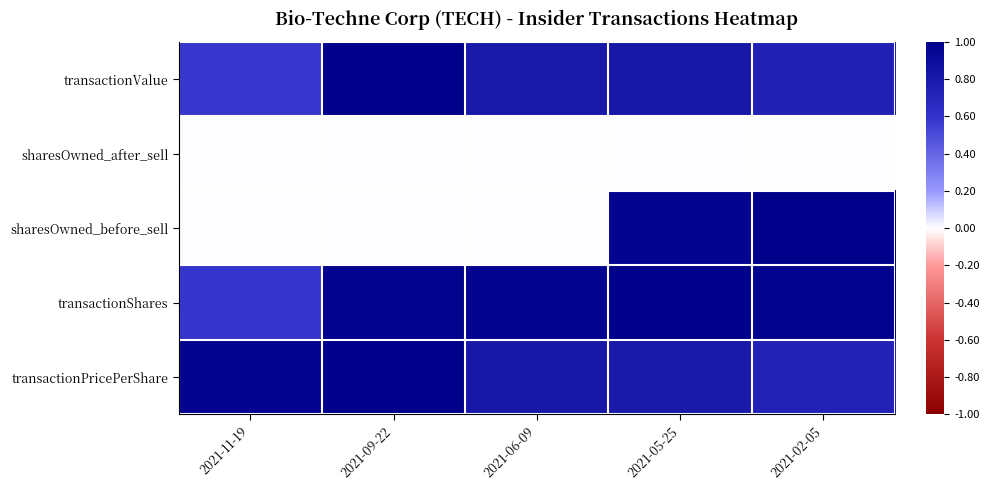

Reading left to right, list all the values displayed in this chart.

transactionValue: 2021-11-19=0.6	2021-09-22=1.0	2021-06-09=0.8	2021-05-25=0.8	2021-02-05=0.7
sharesOwned_after_sell: 2021-11-19=0.0	2021-09-22=0.0	2021-06-09=0.0	2021-05-25=0.0	2021-02-05=0.0
sharesOwned_before_sell: 2021-11-19=0.0	2021-09-22=0.0	2021-06-09=0.0	2021-05-25=1.0	2021-02-05=1.0
transactionShares: 2021-11-19=0.6	2021-09-22=1.0	2021-06-09=1.0	2021-05-25=1.0	2021-02-05=1.0
transactionPricePerShare: 2021-11-19=1.0	2021-09-22=1.0	2021-06-09=0.8	2021-05-25=0.8	2021-02-05=0.7